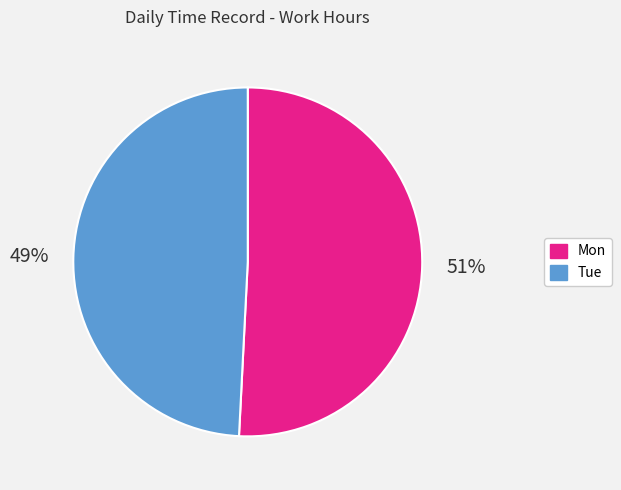

What is the majority slice?

Mon